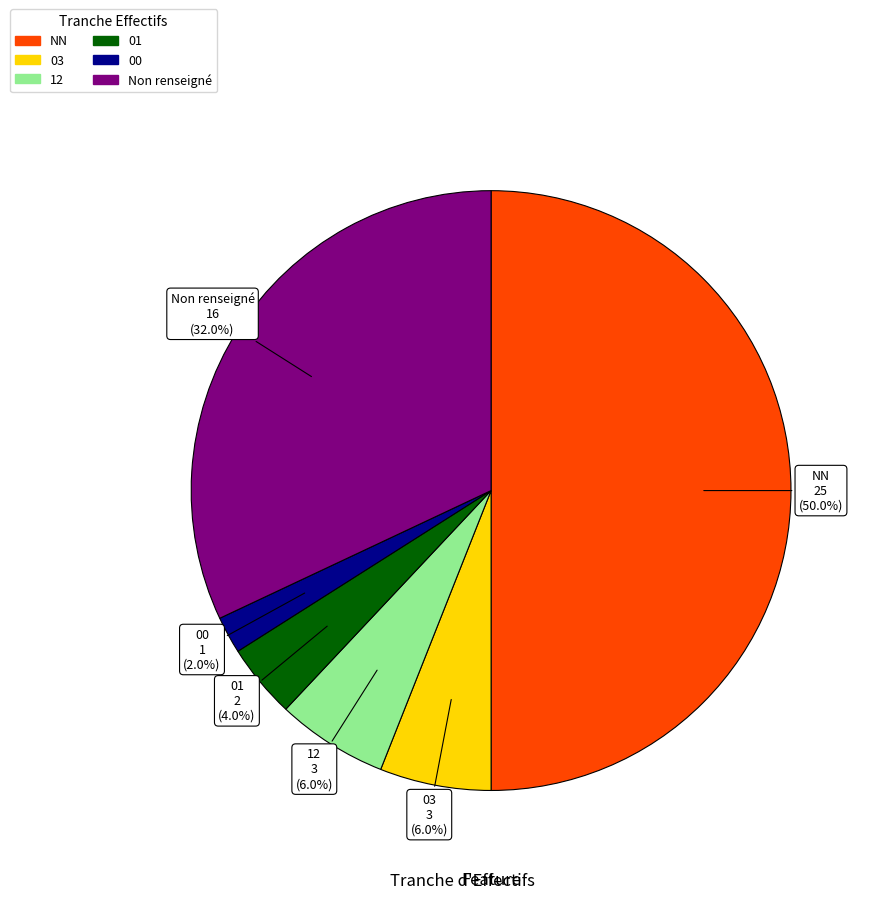

How many slices are in this pie chart?

6